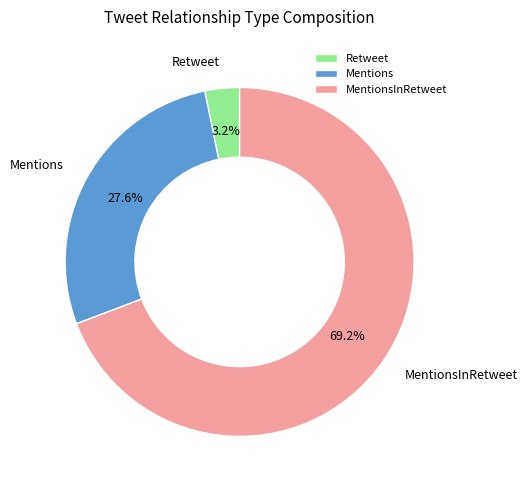

Approximately how many times larger is the value at Mentions compared to MentionsInRetweet?

0.4